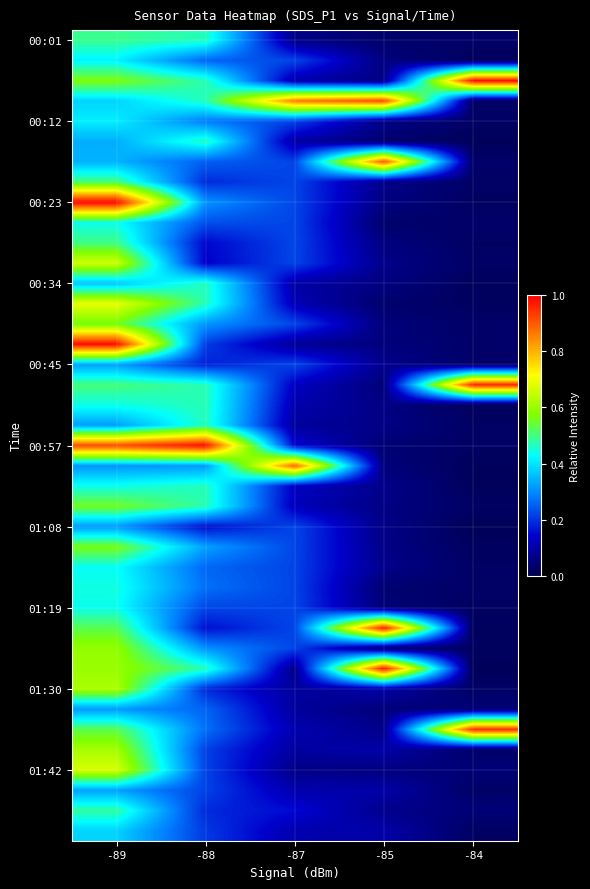

At which category does the chart reach its minimum across all series?

-84